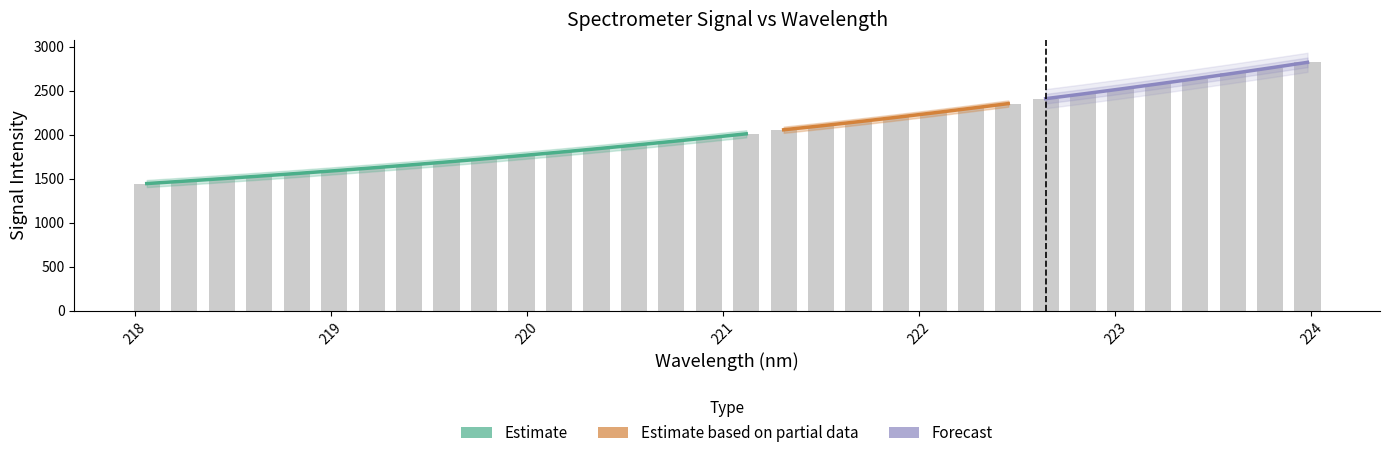

What is the sum of all values?

65296.6